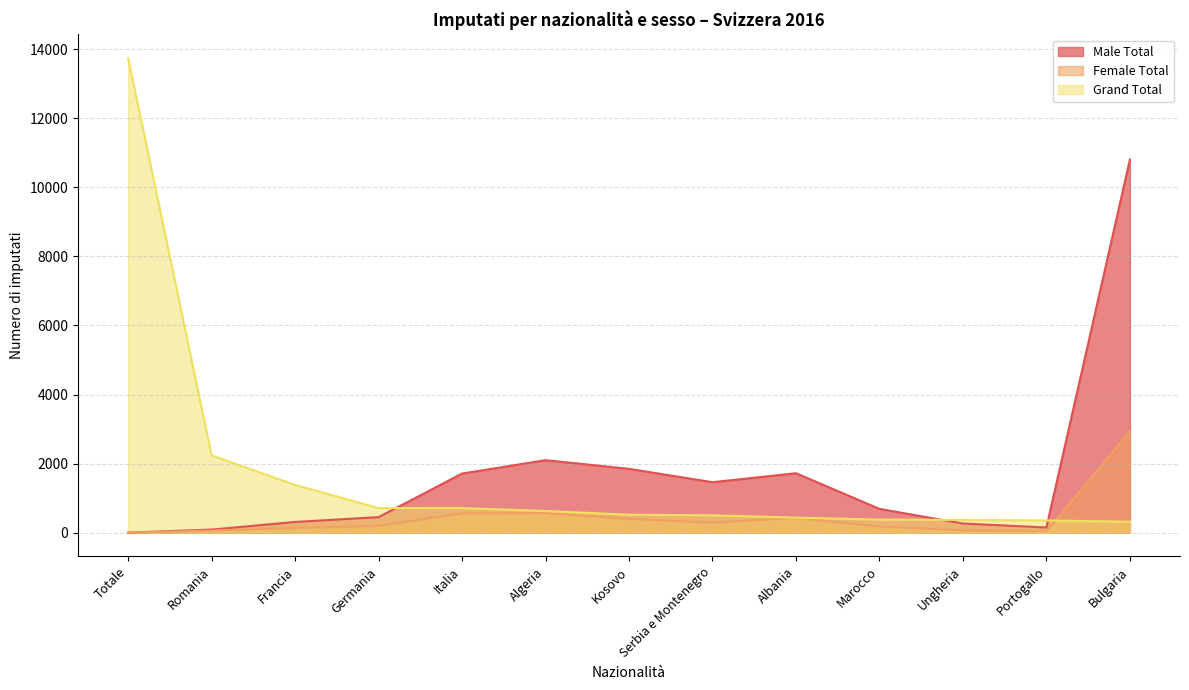

How many data points in Grand Total are less than 521?

6